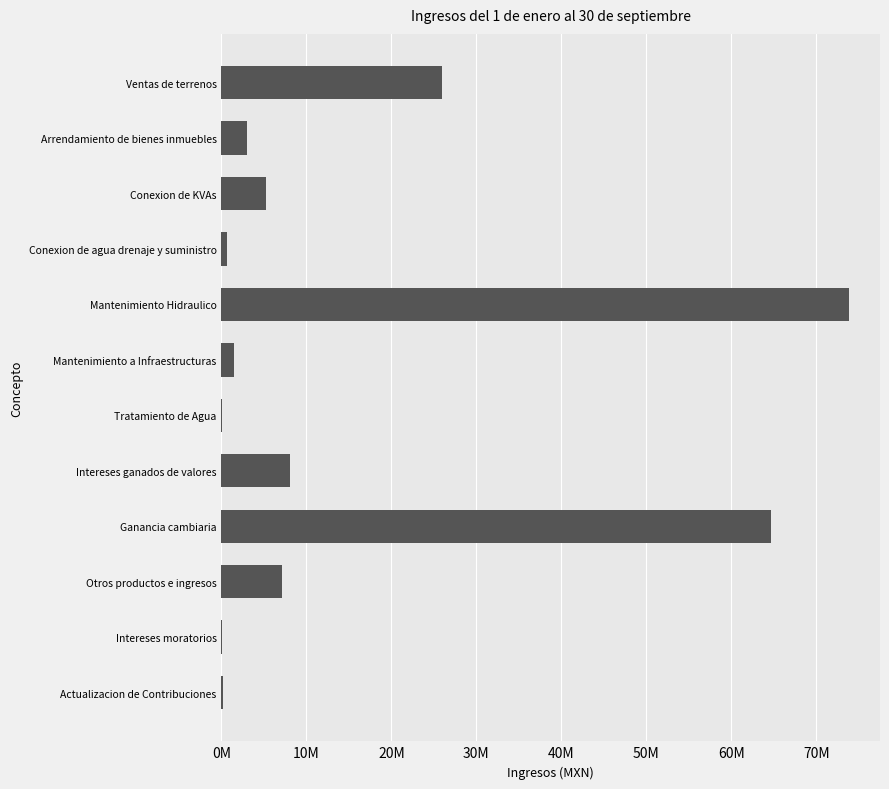

What is the maximum value shown in the chart?

73796008.5